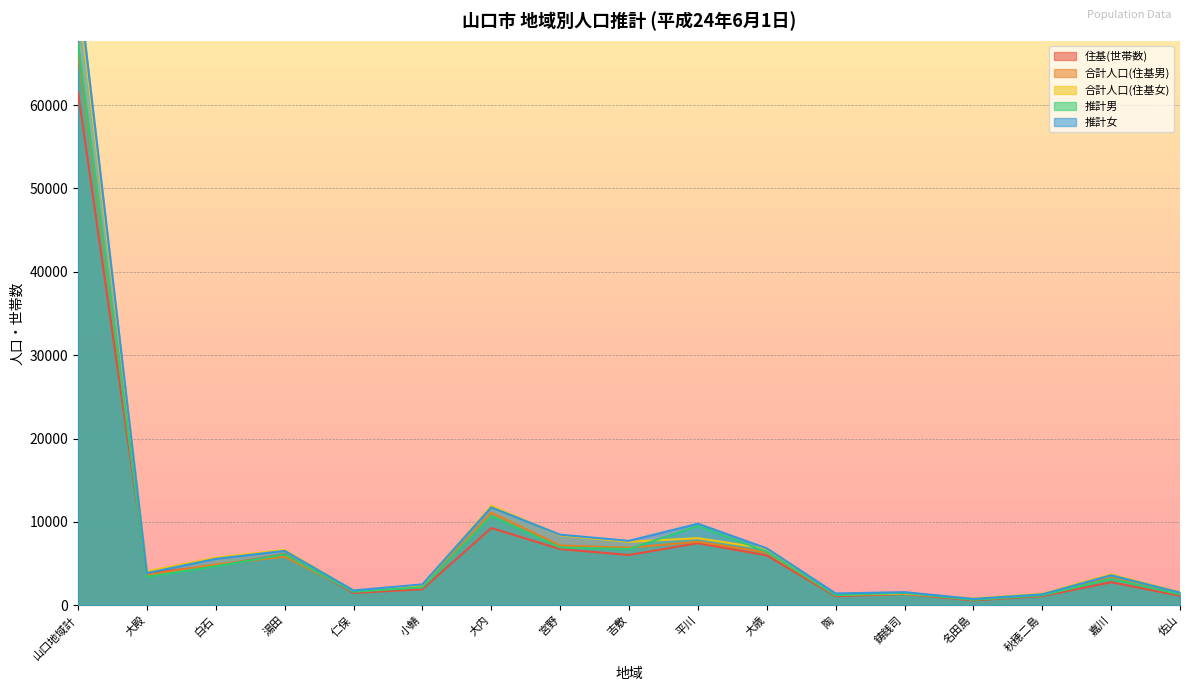

Reading left to right, what are all the values shown in this chart?

住基(世帯数): 山口地域計=61567	大殿=3842	白石=4753	湯田=6131	仁保=1475	小鯖=1915	大内=9260	宮野=6738	吉敷=6026	平川=7447	大歳=5977	陶=1086	鋳銭司=1354	名田島=573	秋穂二島=1093	嘉川=2763	佐山=1134
合計人口(住基男): 山口地域計=66439	大殿=3603	白石=4891	湯田=5820	仁保=1676	小鯖=2185	大内=11100	宮野=7172	吉敷=6897	平川=7613	大歳=6323	陶=1195	鋳銭司=1378	名田島=692	秋穂二島=1241	嘉川=3296	佐山=1357
合計人口(住基女): 山口地域計=73497	大殿=4073	白石=5715	湯田=6632	仁保=1751	小鯖=2381	大内=11942	宮野=8385	吉敷=7611	平川=8050	大歳=6778	陶=1289	鋳銭司=1426	名田島=810	秋穂二島=1375	嘉川=3718	佐山=1561
推計男: 山口地域計=67281	大殿=3407	白石=4679	湯田=6097	仁保=1614	小鯖=2144	大内=10709	宮野=6934	吉敷=6735	平川=9519	大歳=6429	陶=1219	鋳銭司=1488	名田島=652	秋穂二島=1192	嘉川=3165	佐山=1298
推計女: 山口地域計=74907	大殿=3857	白石=5563	湯田=6520	仁保=1773	小鯖=2502	大内=11736	宮野=8463	吉敷=7724	平川=9783	大歳=6826	陶=1412	鋳銭司=1569	名田島=759	秋穂二島=1309	嘉川=3593	佐山=1518